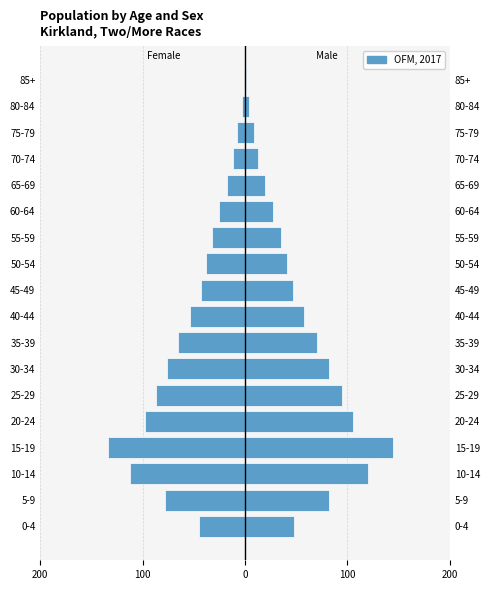

Is it true that the value at 70-74 is -5?

False